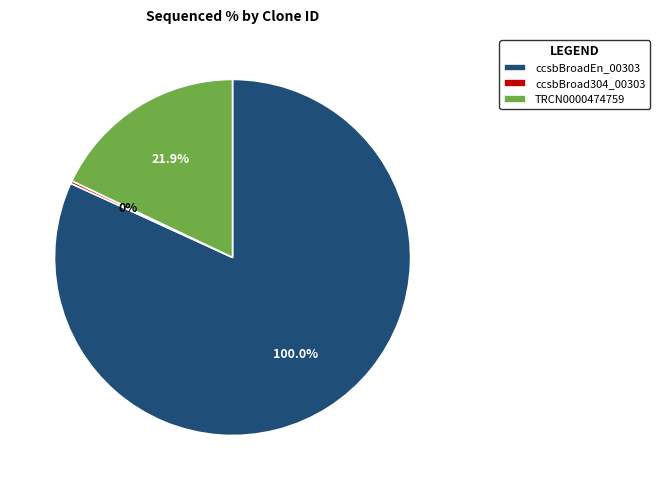

Combined, what portion of the pie is TRCN0000474759 and ccsbBroadEn_00303?

100.0%